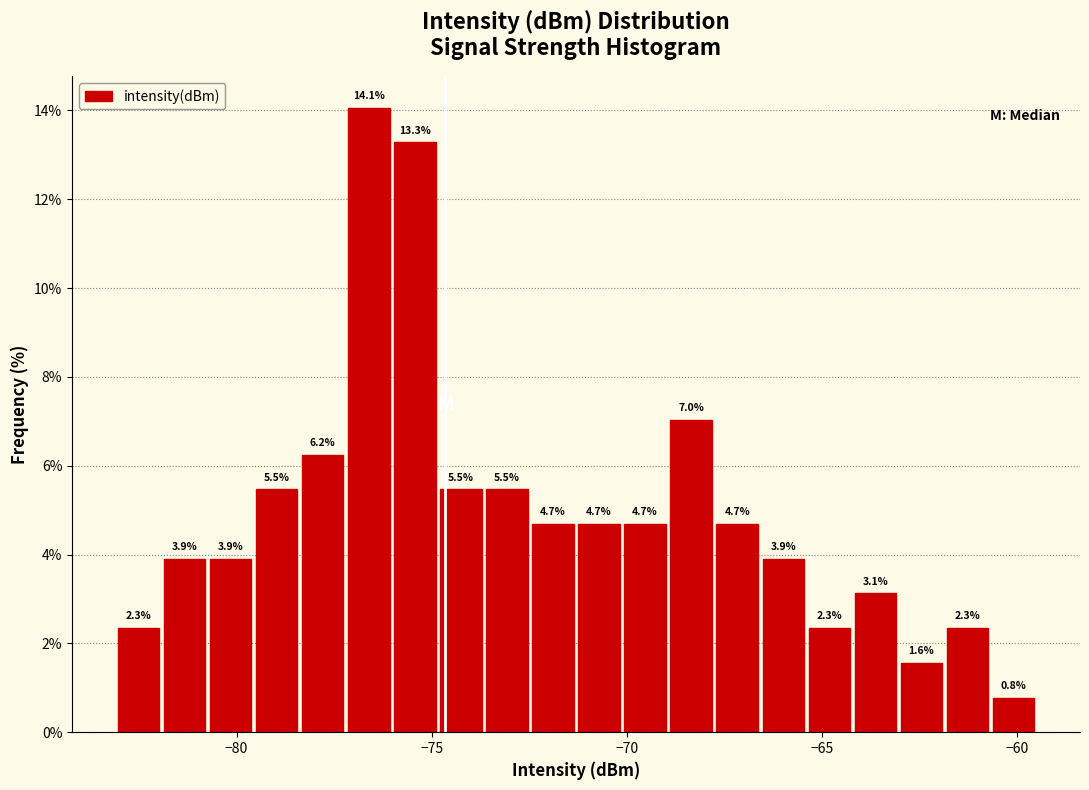

Read against the x-axis, roughly where is the centre of the tallest bar?

-76.5